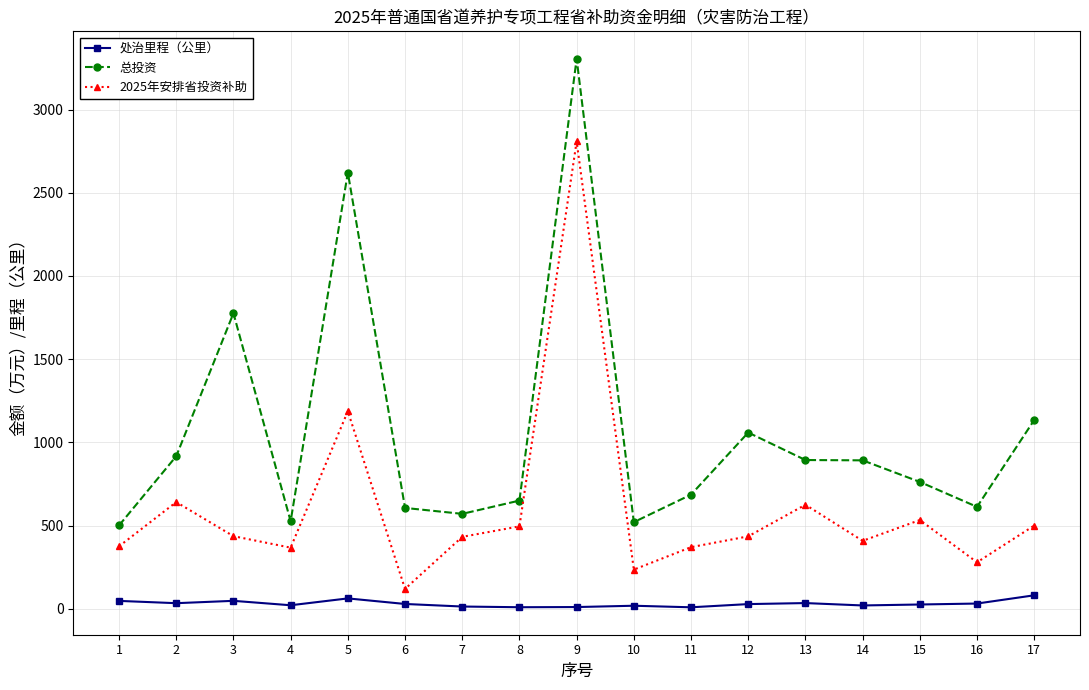

The value of 总投资 at 6 is 605.8. True or false?

True